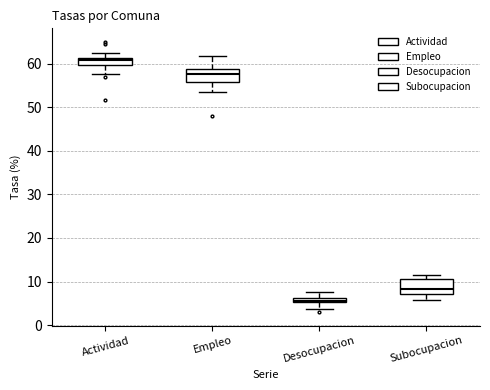

Which box's median line is the highest?

Actividad